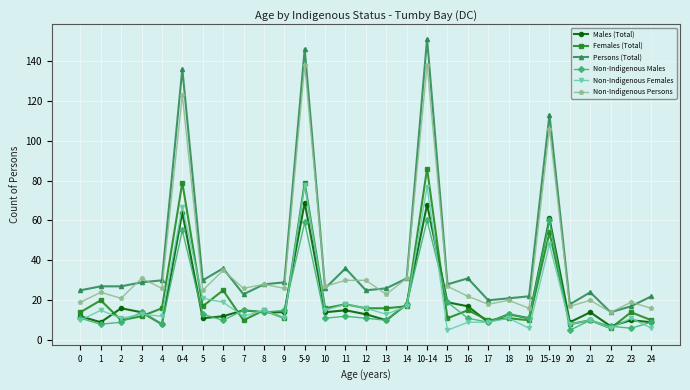

Is it true that Males (Total) equals 21 at 2?

False